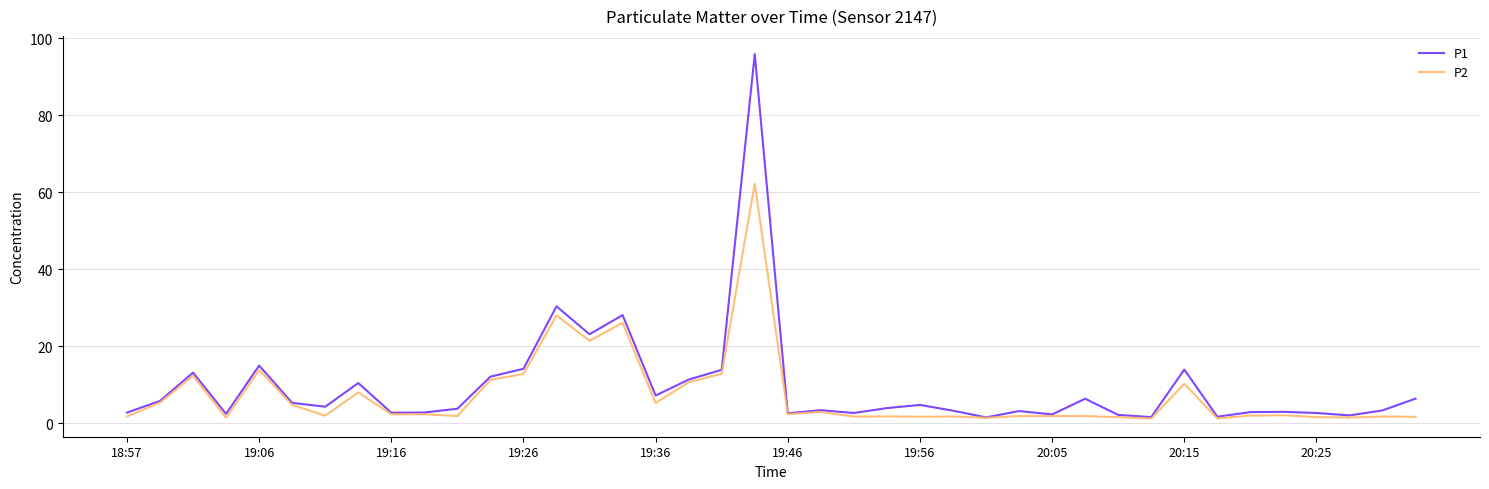

Rank the series by their maximum value, from highest to lowest.

P1, P2